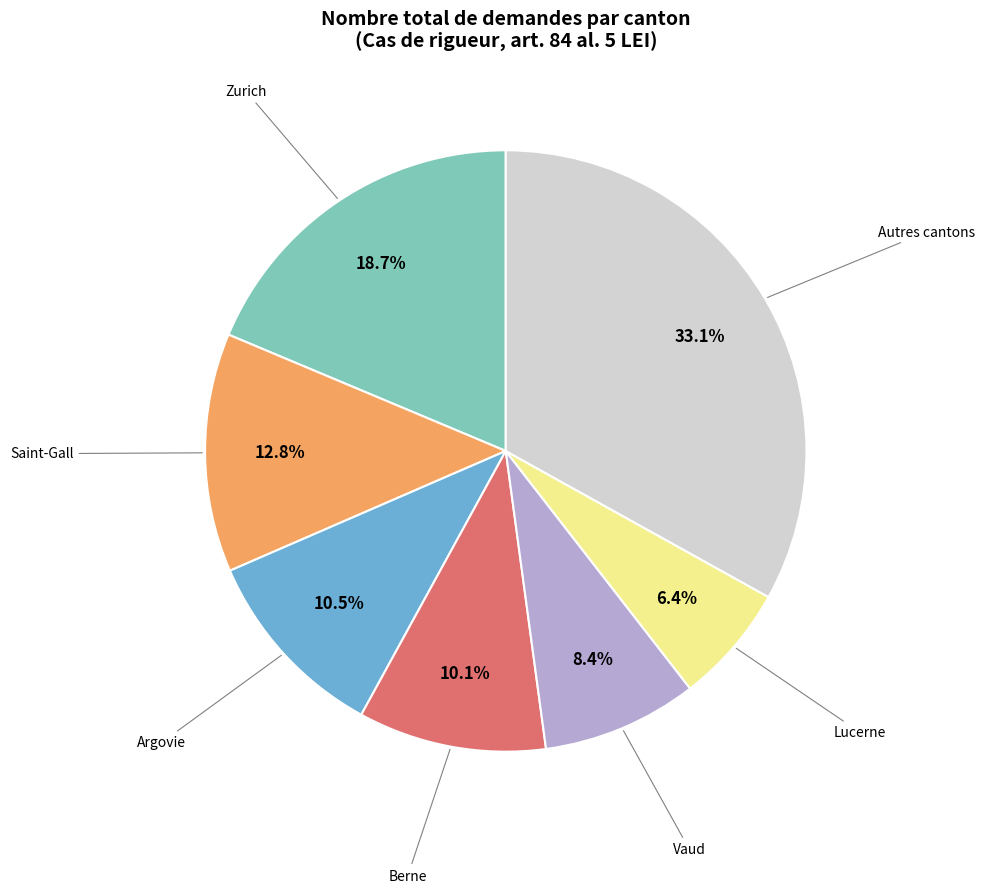

Does any single category account for the majority?

No